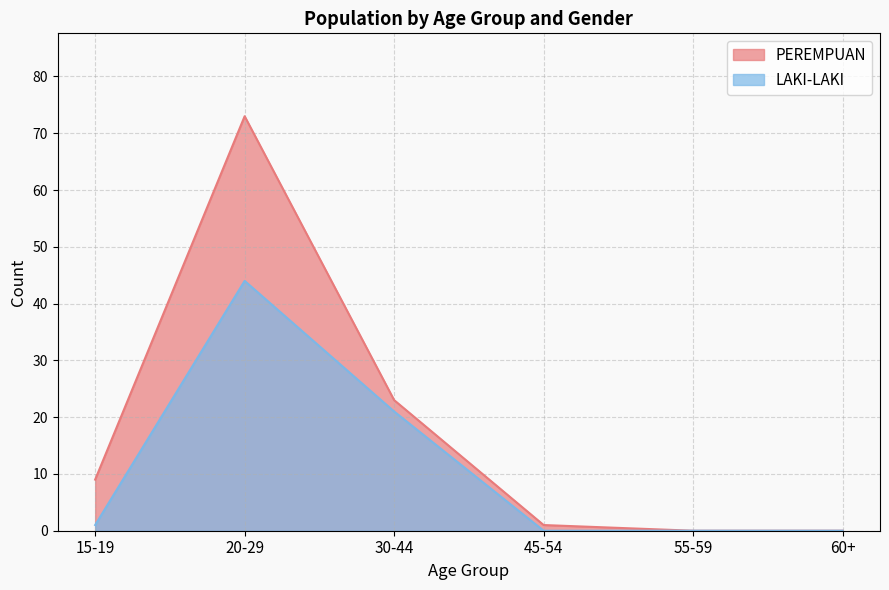

True or false: PEREMPUAN and LAKI-LAKI intersect in this chart.

False